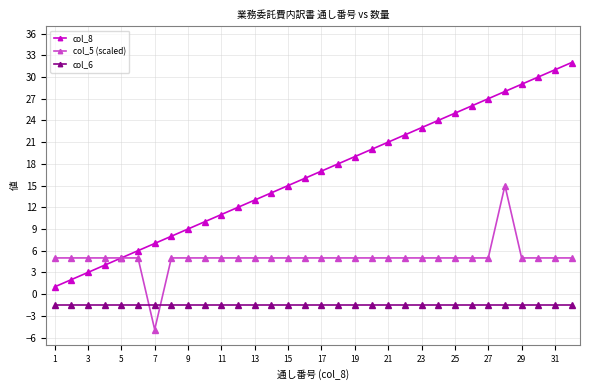

How many lines are shown in the chart?

3